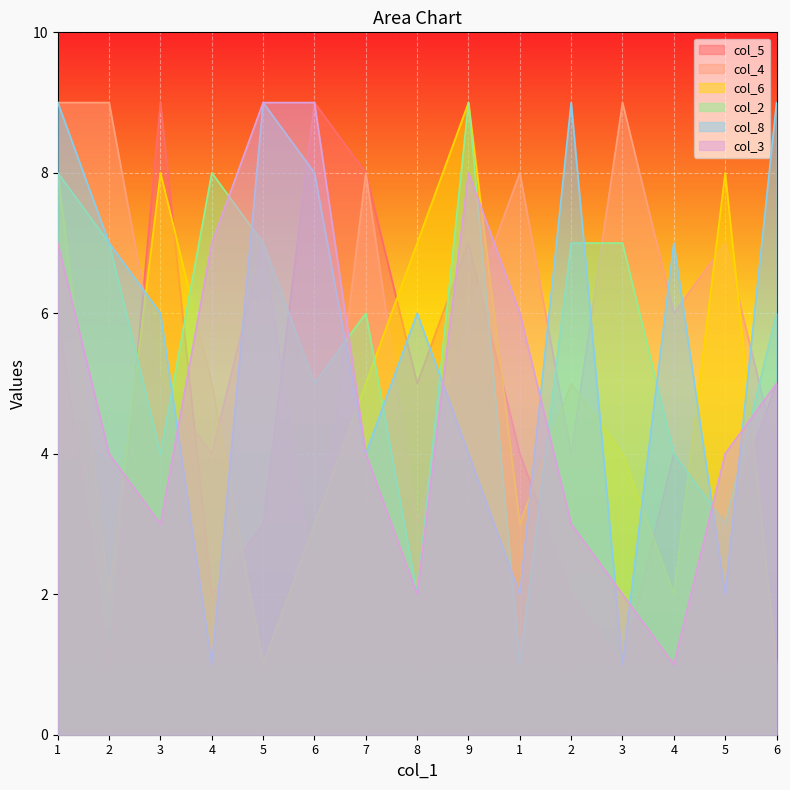

How many lines are shown in the chart?

6